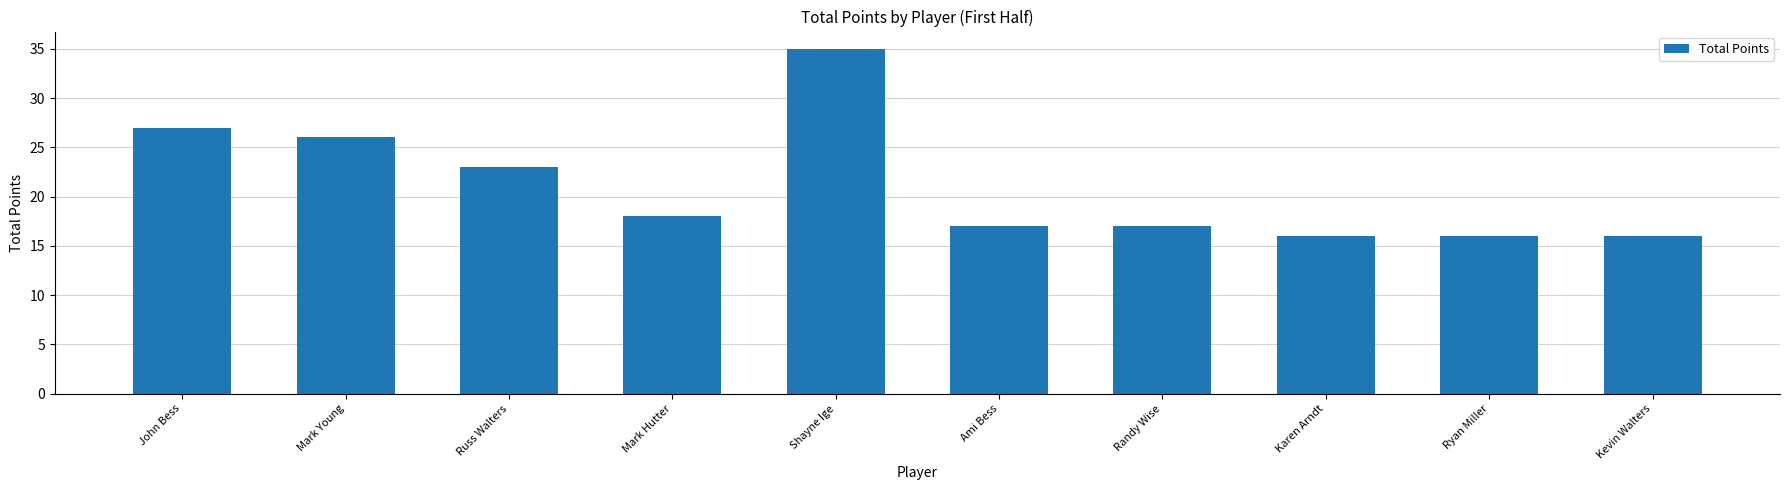

What value does the data have at Shayne Ige, to the nearest 10?

40